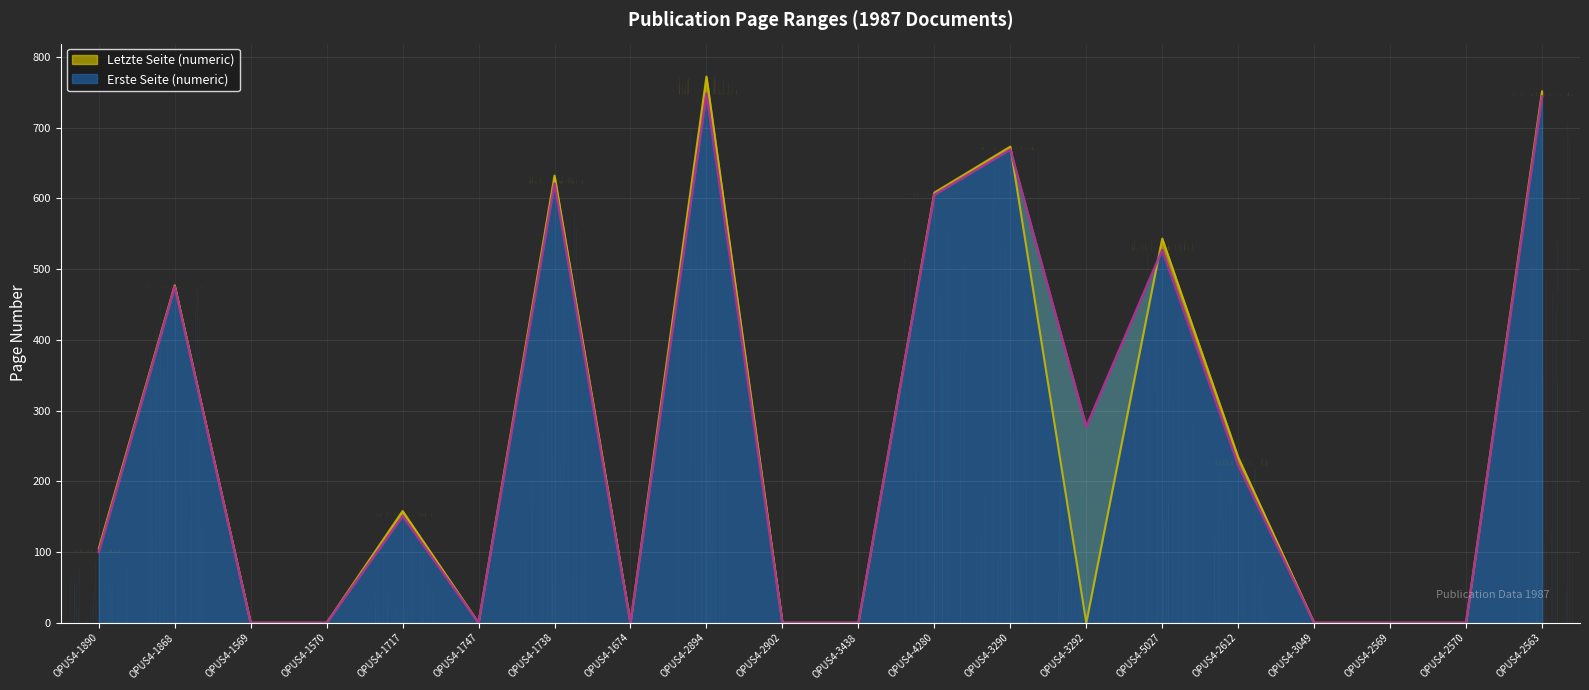

In Letzte Seite (numeric), how many points are higher than both neighbors (excluding endpoints)?

6